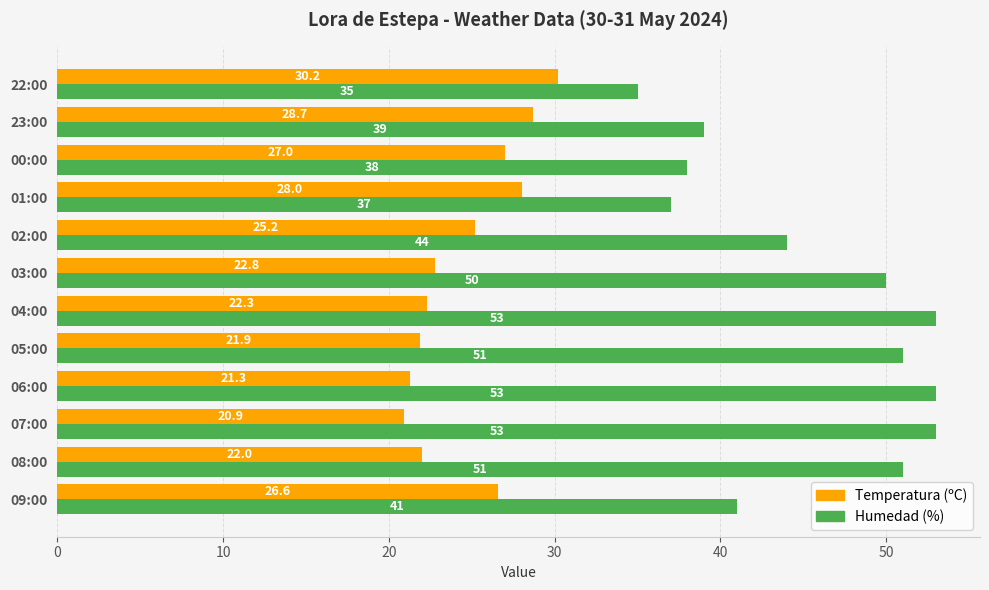

Which series has the largest range (max minus min)?

Humedad (%)